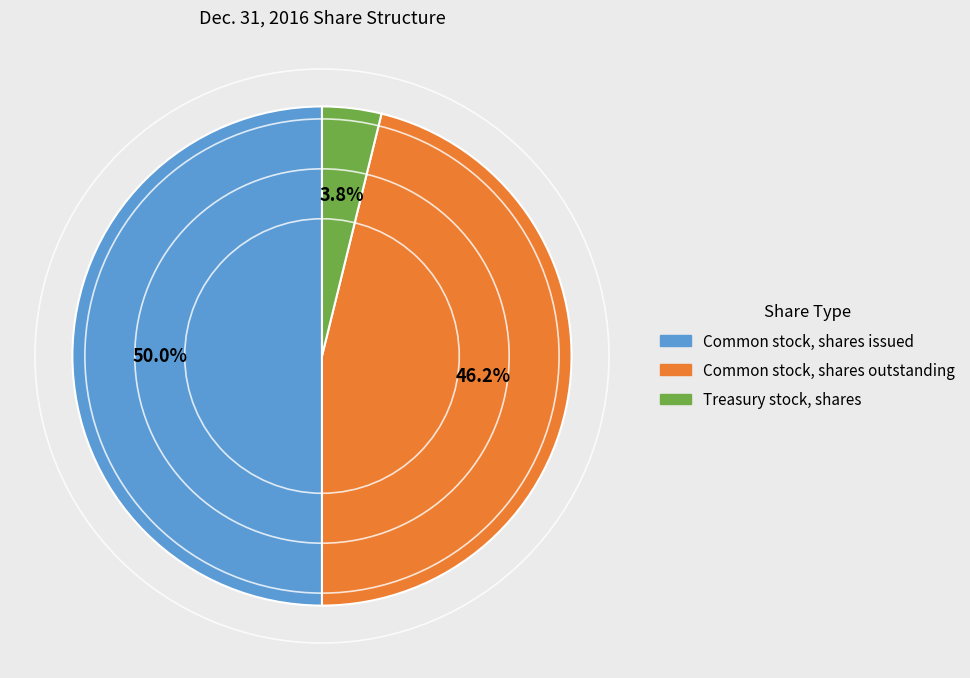

What is the ratio of the value at Common stock, shares issued to the value at Common stock, shares outstanding?

1.1